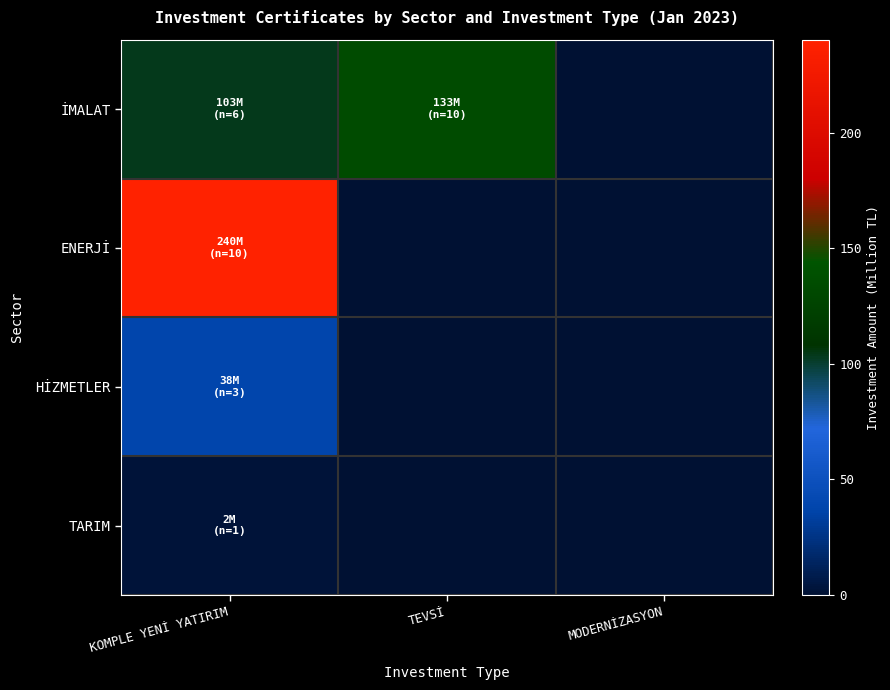

Reading left to right, list all the values displayed in this chart.

İMALAT: KOMPLE YENİ YATIRIM=103.3	TEVSİ=133.4	MODERNİZASYON=0.0
ENERJİ: KOMPLE YENİ YATIRIM=240.2	TEVSİ=0.0	MODERNİZASYON=0.0
HİZMETLER: KOMPLE YENİ YATIRIM=38.2	TEVSİ=0.0	MODERNİZASYON=0.0
TARIM: KOMPLE YENİ YATIRIM=2.5	TEVSİ=0.0	MODERNİZASYON=0.0